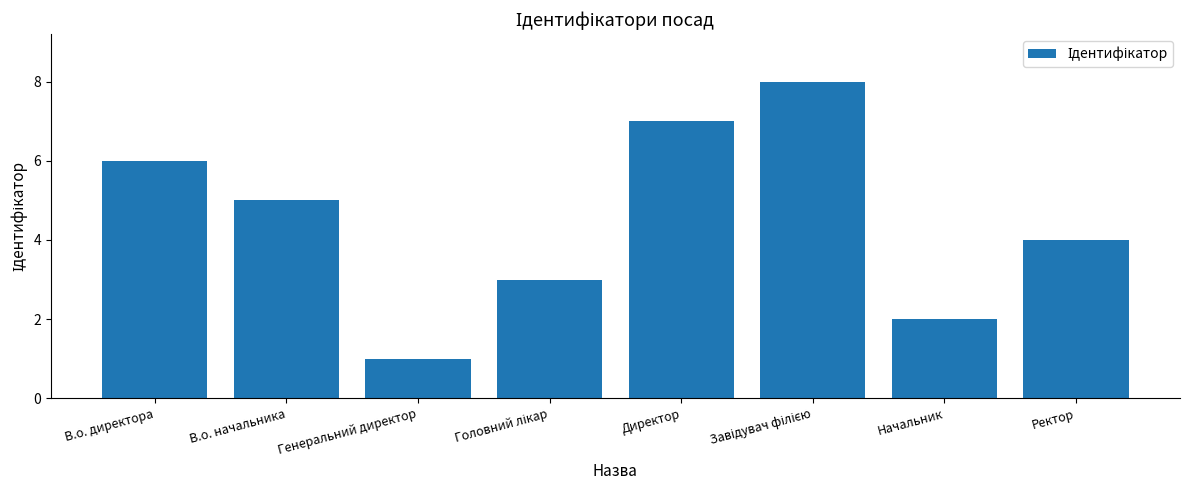

What is the difference between the values at В.о. начальника and Директор?

2